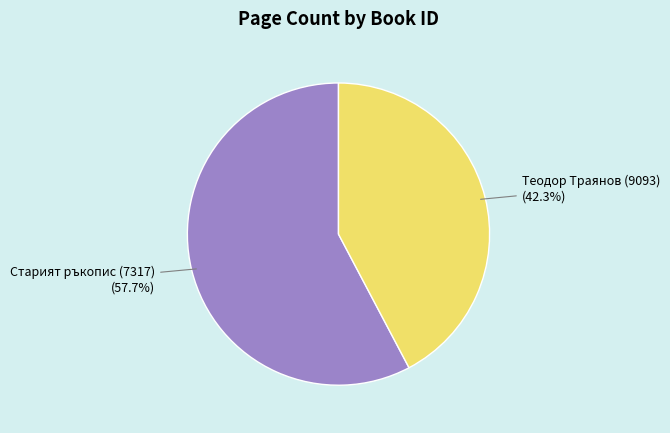

Does Теодор Траянов (9093) account for over 50% of the chart?

No